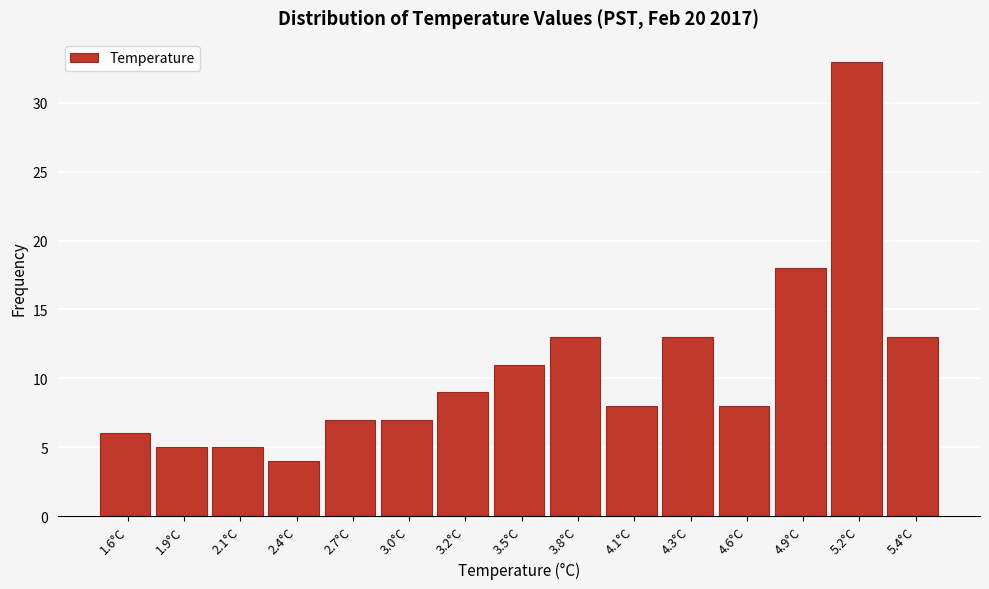

Reading right to left, transcribe all the data shown in this chart.

5.4°C=13	5.2°C=33	4.9°C=18	4.6°C=8	4.3°C=13	4.1°C=8	3.8°C=13	3.5°C=11	3.2°C=9	3.0°C=7	2.7°C=7	2.4°C=4	2.1°C=5	1.9°C=5	1.6°C=6